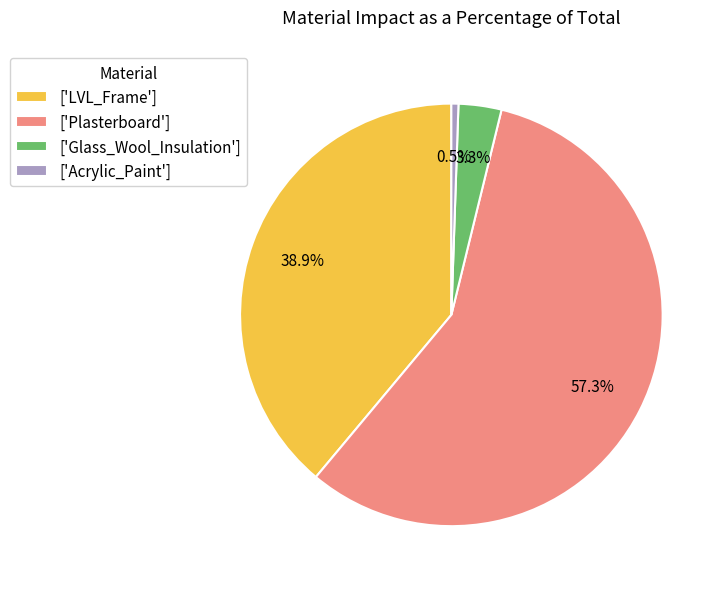

Is there a majority slice in this chart?

Yes